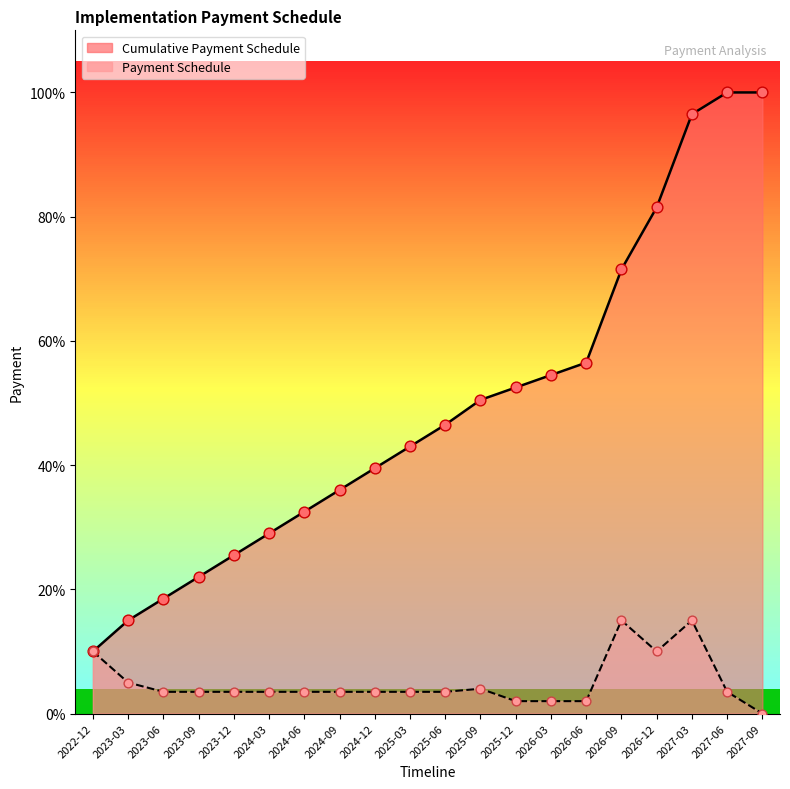

Is the value of Cumulative Payment Schedule at 2023-03 greater than the value of Payment Schedule at 2026-03?

Yes